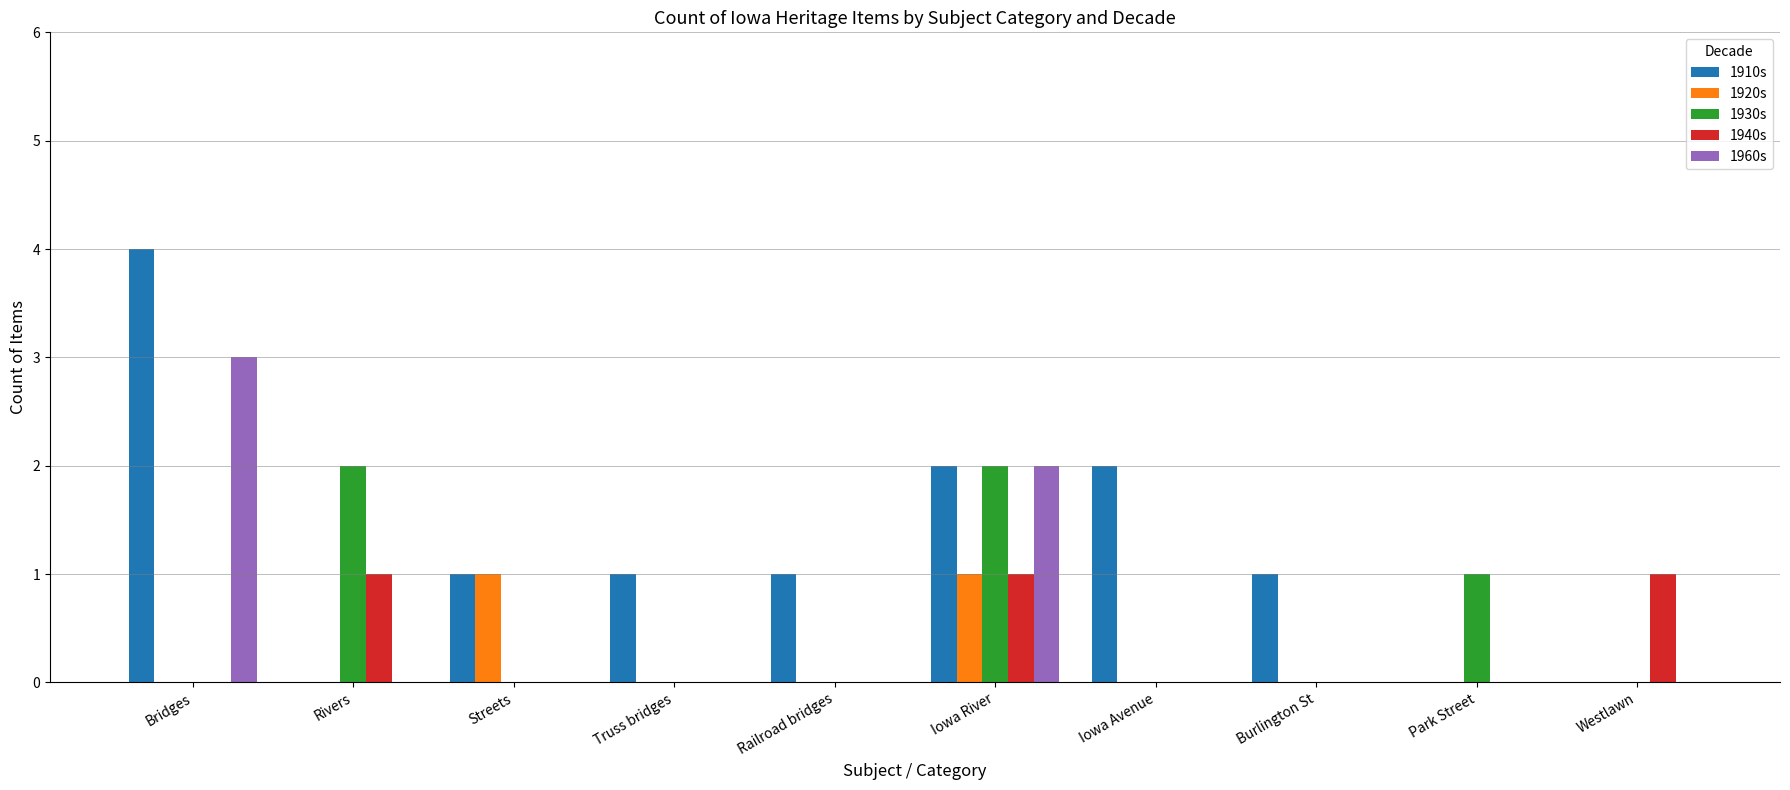

Read the 1920s value at Iowa River.

1